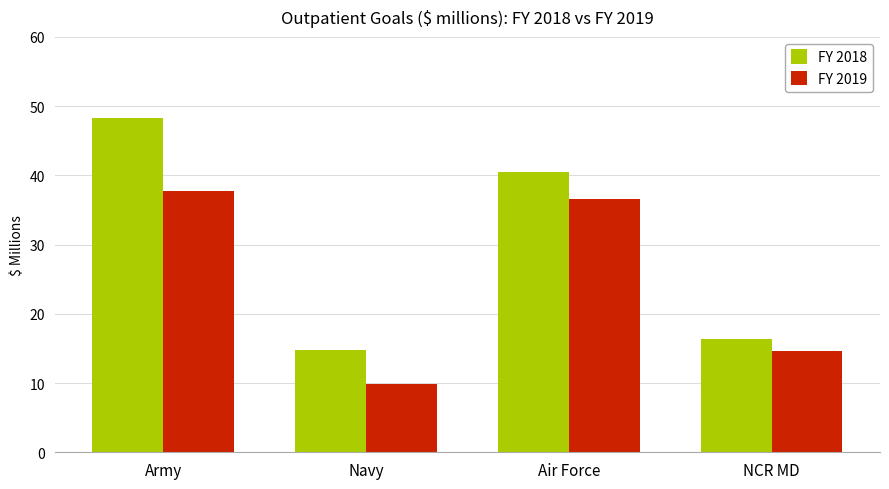

Rank the series by their maximum value, from lowest to highest.

FY 2019, FY 2018